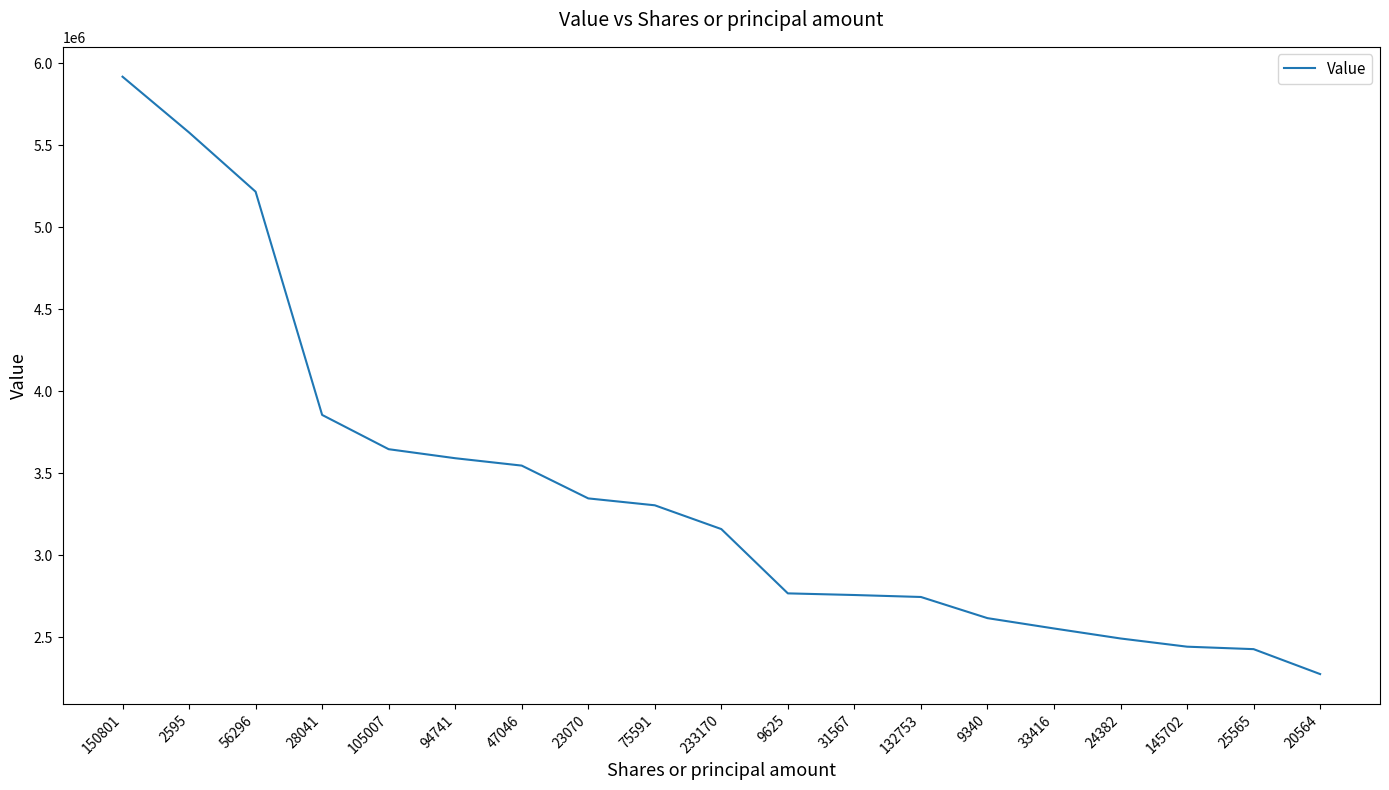

Between 94741 and 24382, which is larger?

94741